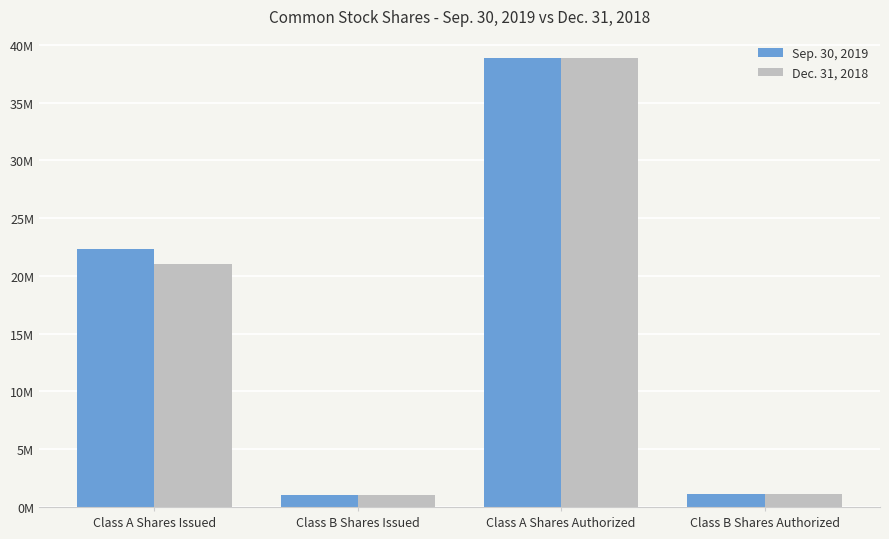

What are all the series names shown in the legend?

Sep. 30, 2019, Dec. 31, 2018